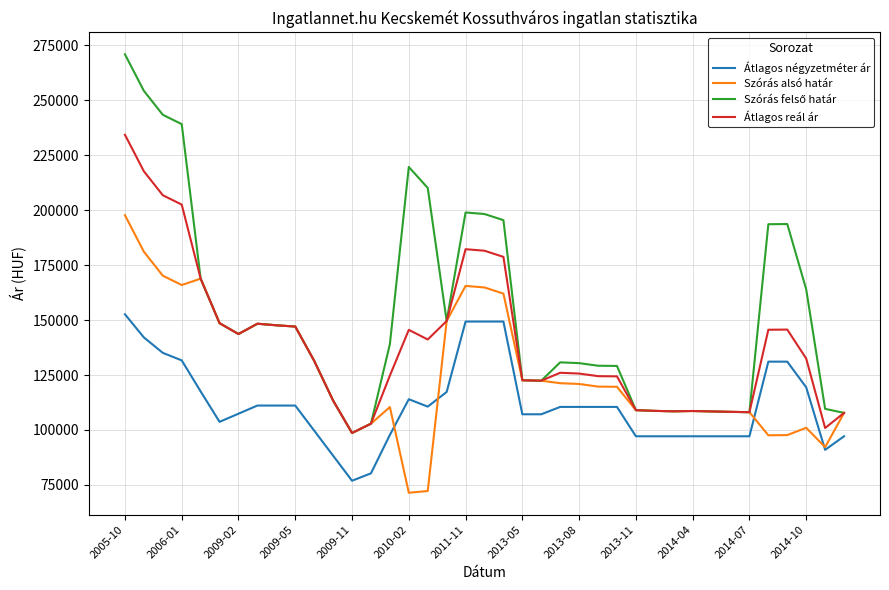

What is the lowest value of the Átlagos négyzetméter ár series?

76923